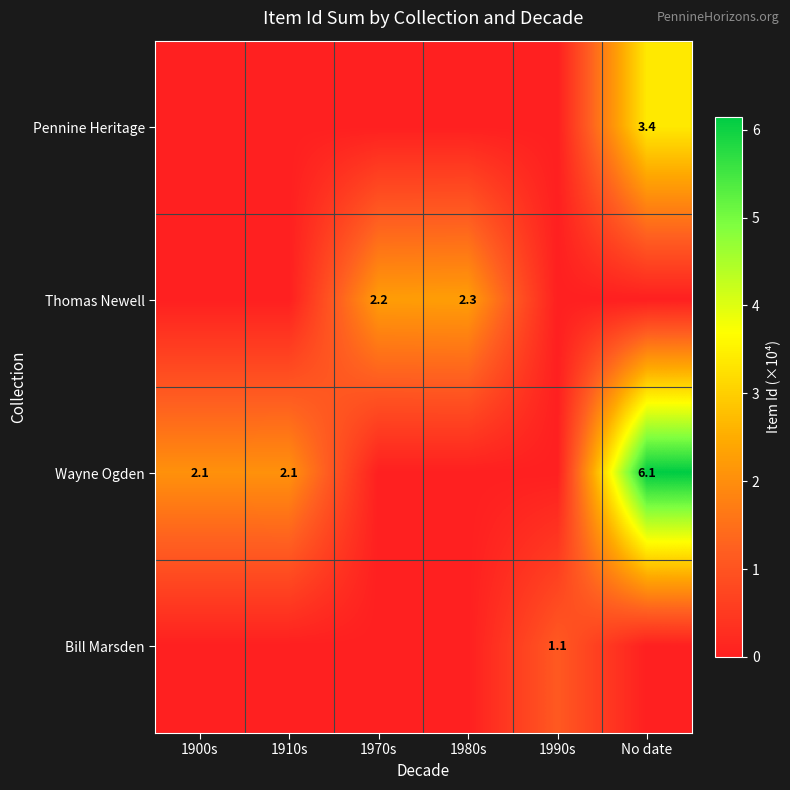

What is the maximum value shown in the chart?

6.1